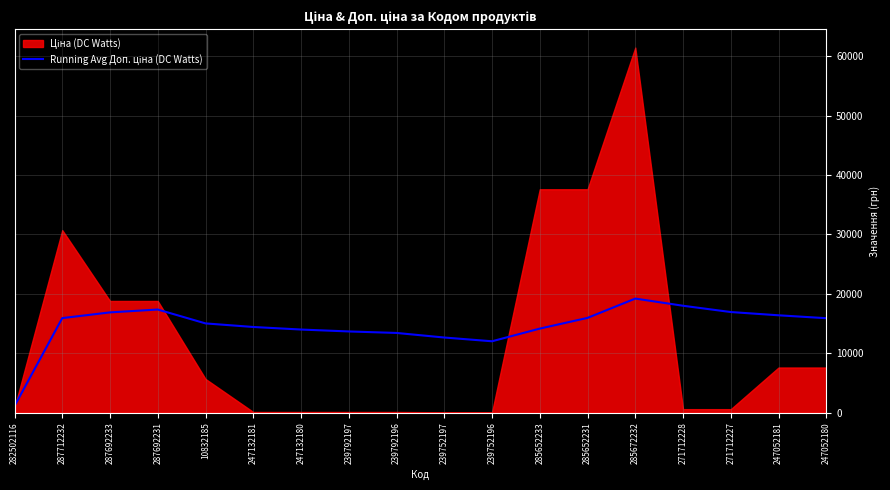

Where is the first local maximum?

287692231